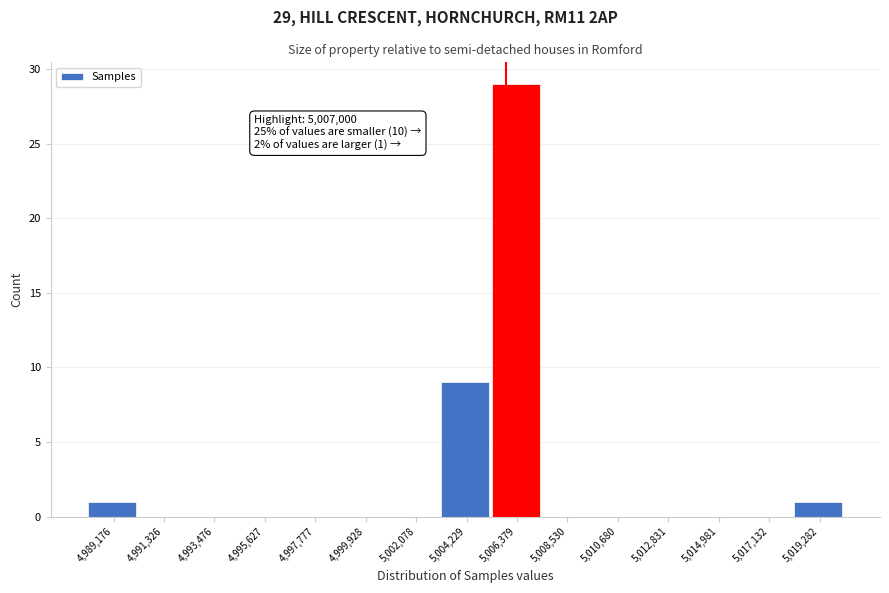

Reading right to left, what are all the values shown in this chart?

5,019,282=1	5,017,132=0	5,014,981=0	5,012,831=0	5,010,680=0	5,008,530=0	5,006,379=29	5,004,229=9	5,002,078=0	4,999,928=0	4,997,777=0	4,995,627=0	4,993,476=0	4,991,326=0	4,989,176=1